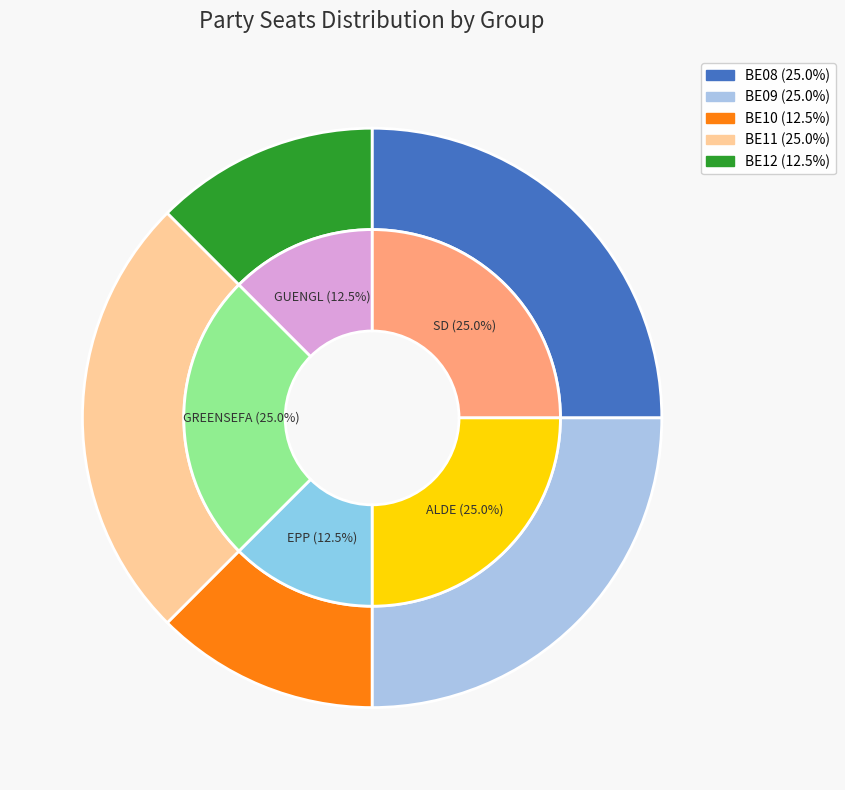

Approximately how many times larger is the value at BE12 compared to BE08?

0.5